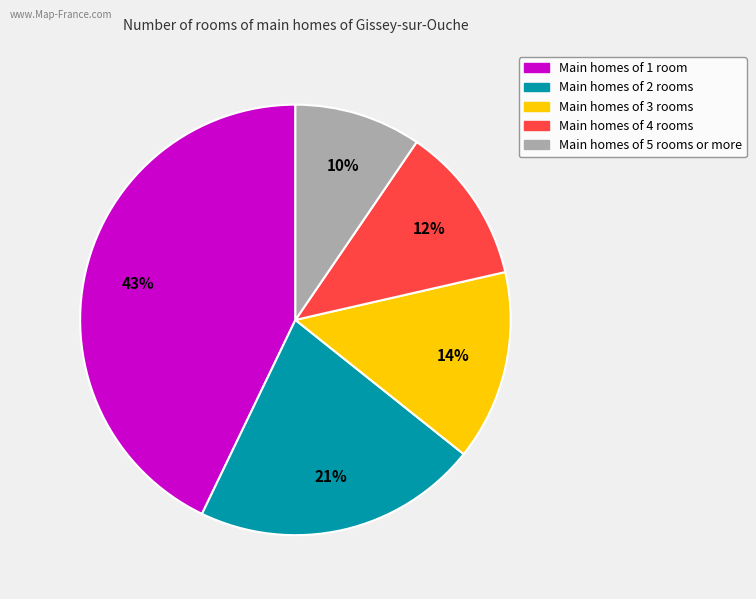

Is there a majority slice in this chart?

No